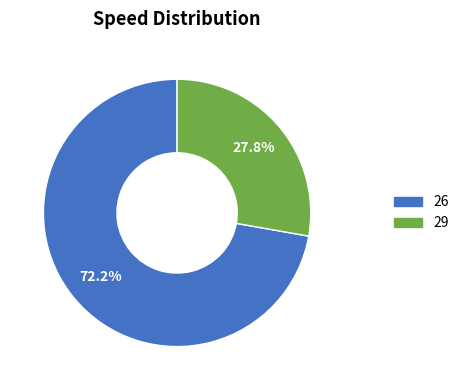

Between 26 and 29, which is larger?

26